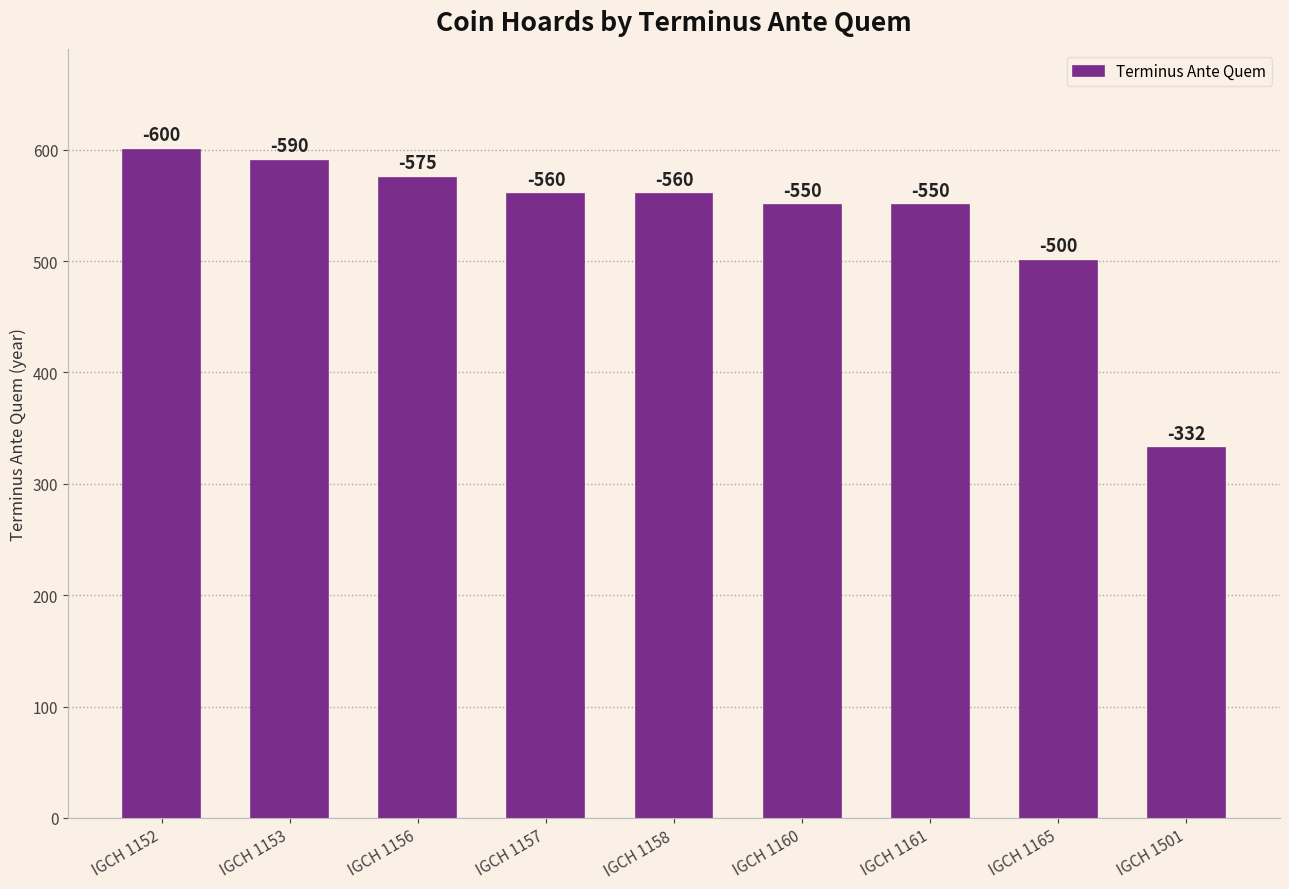

How many bars are there in total?

9